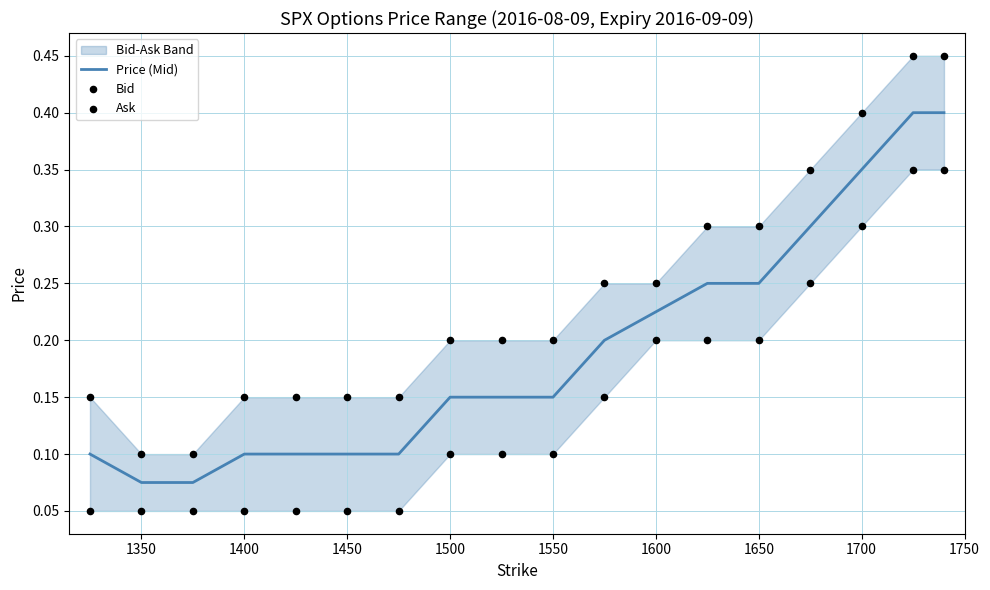

Which series has the largest total across all categories?

Ask